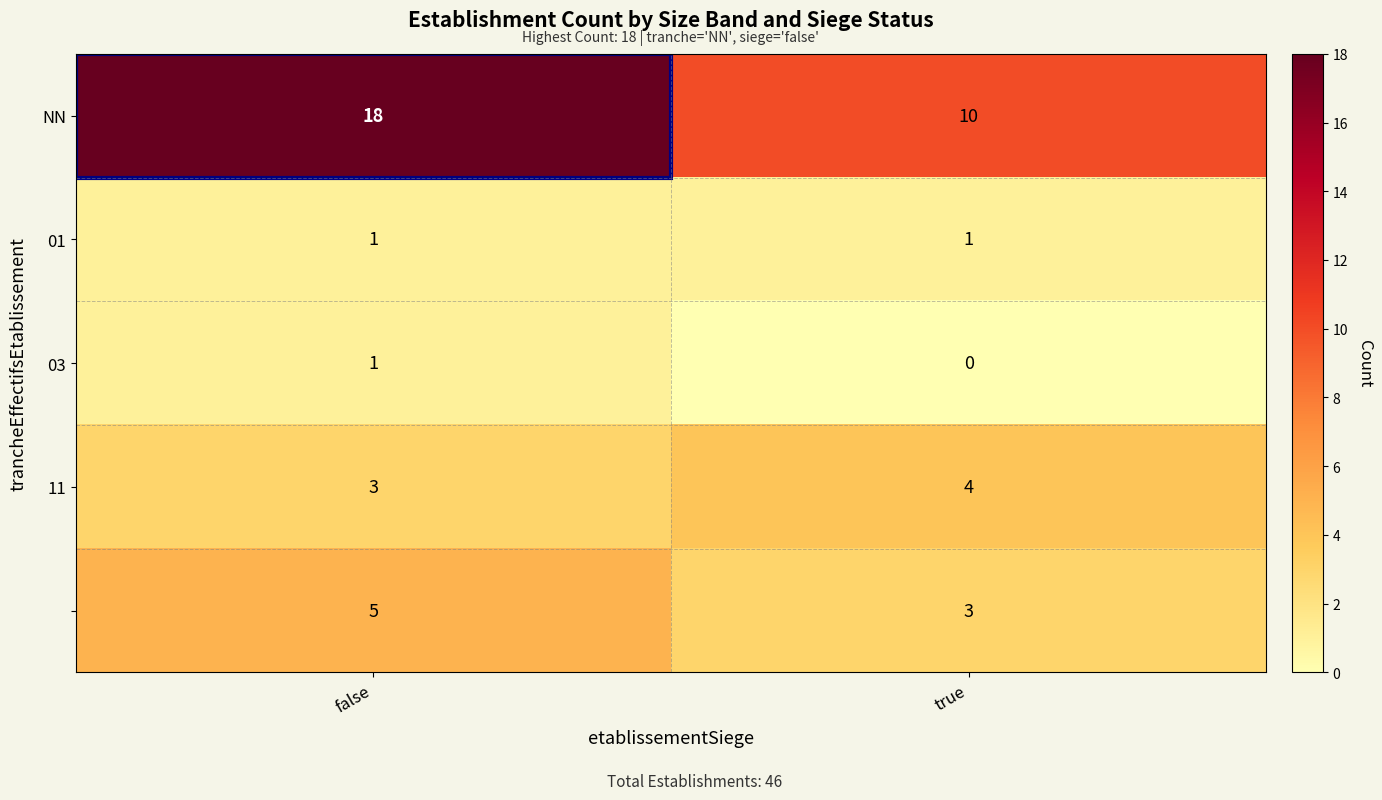

Which label corresponds to the largest value in the chart?

false